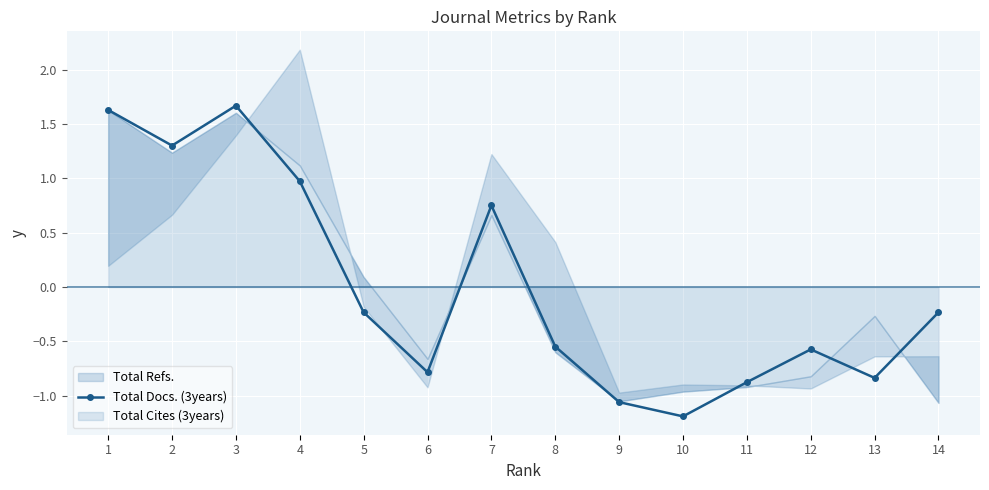

Reading right to left, list all the values displayed in this chart.

14=-0.2	13=-0.8	12=-0.6	11=-0.9	10=-1.2	9=-1.1	8=-0.5	7=0.8	6=-0.8	5=-0.2	4=1.0	3=1.7	2=1.3	1=1.6